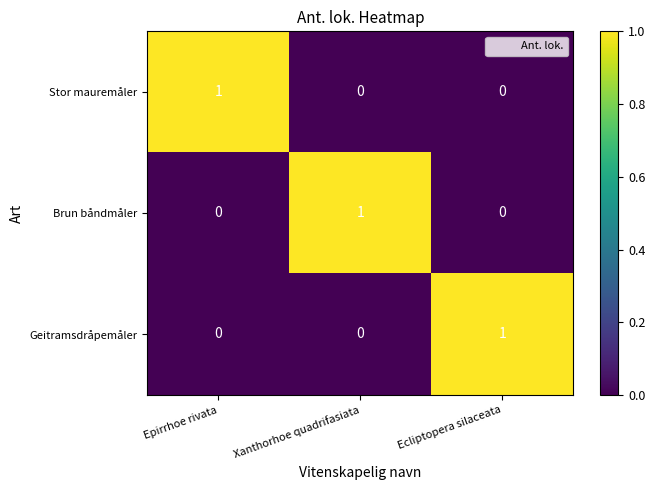

Is the value of Stor mauremåler at Epirrhoe rivata greater than the value of Geitramsdråpemåler at Xanthorhoe quadrifasiata?

Yes